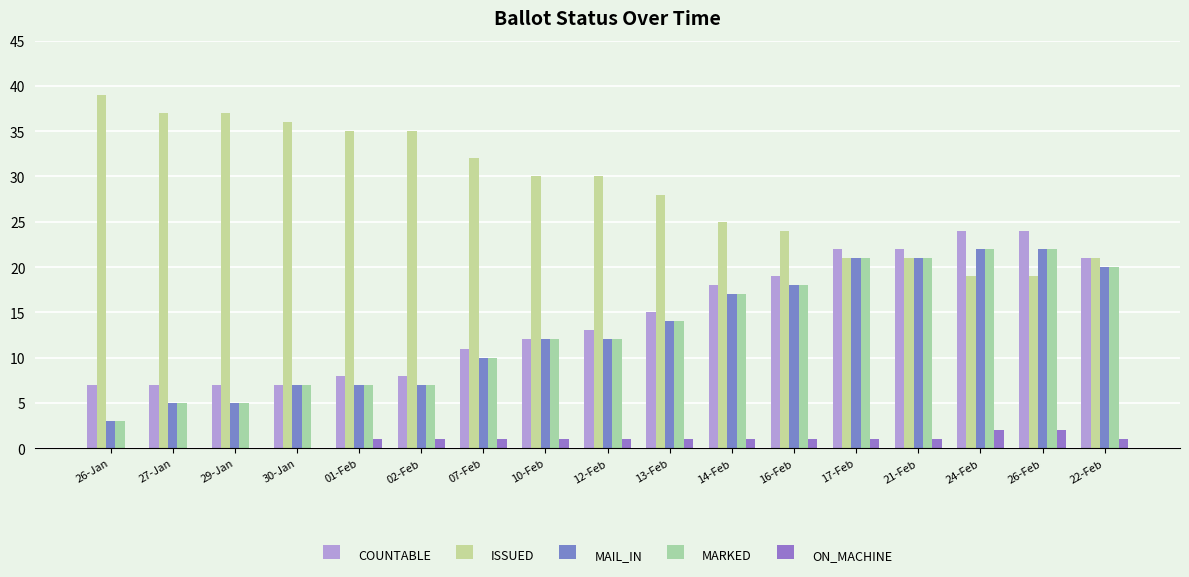

What is the label of the 13th bar from the left?

17-Feb